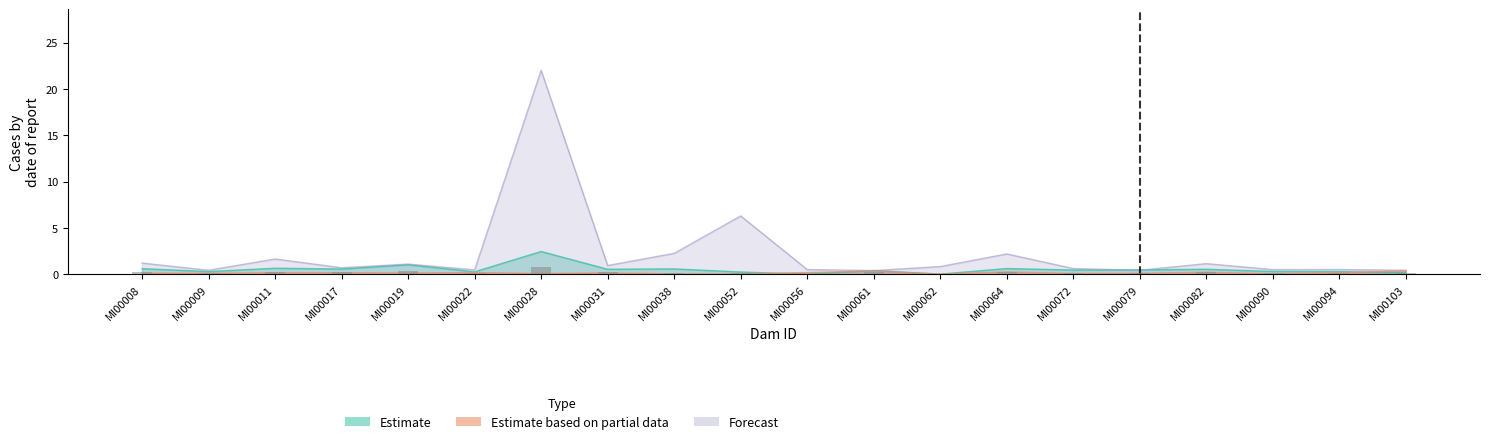

What is the greatest value displayed?

22.0